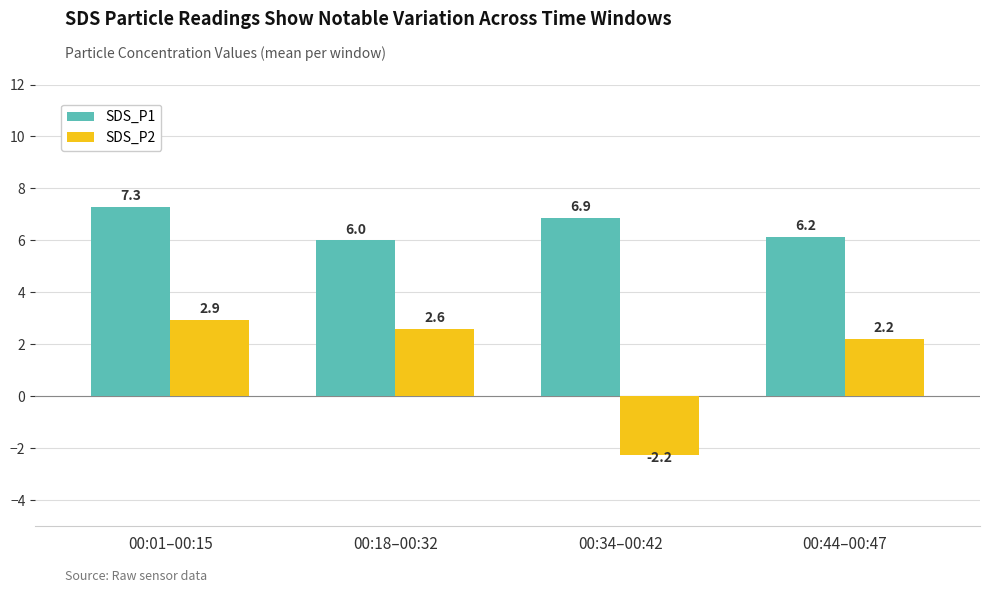

Reading left to right, transcribe all the data shown in this chart.

SDS_P1: 00:01–00:15=7.3	00:18–00:32=6.0	00:34–00:42=6.9	00:44–00:47=6.2
SDS_P2: 00:01–00:15=2.9	00:18–00:32=2.6	00:34–00:42=-2.2	00:44–00:47=2.2